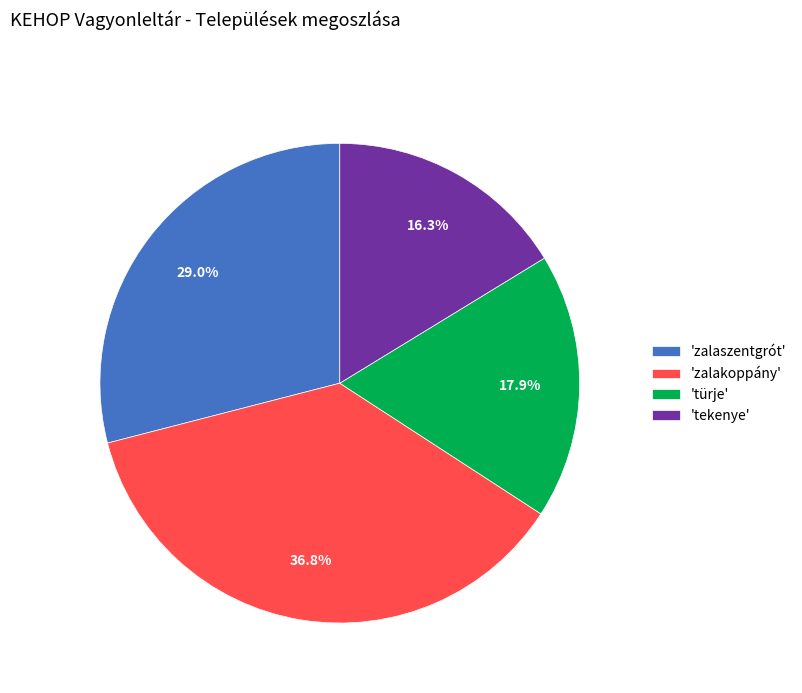

Approximately how many times larger is the value at 'türje' compared to 'tekenye'?

1.1